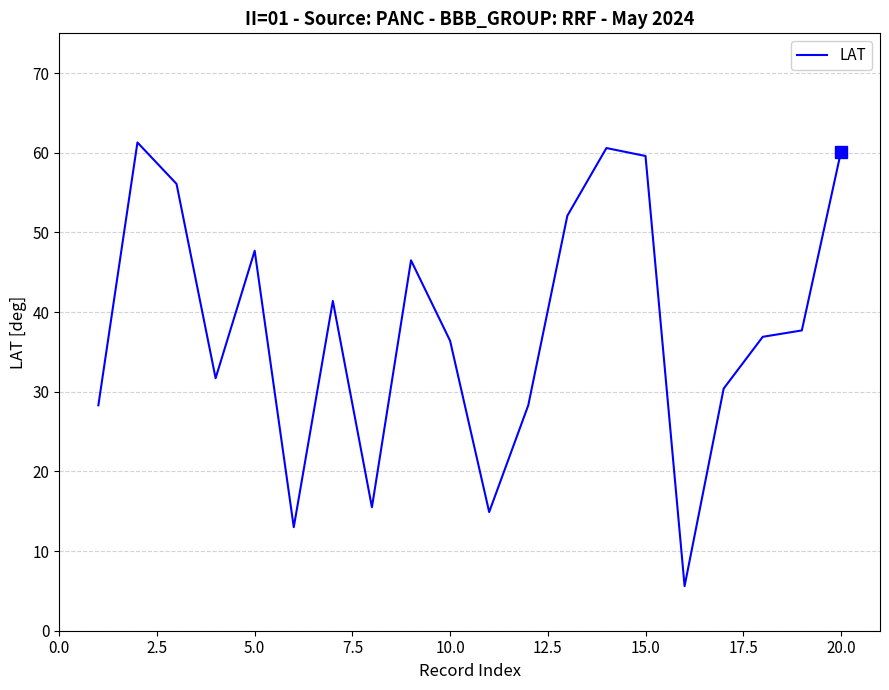

Count the number of data series in this chart.

1